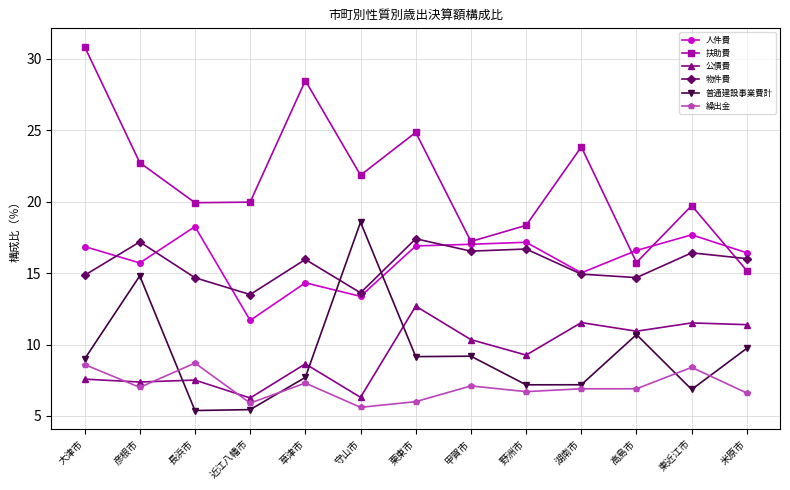

How many lines are shown in the chart?

6